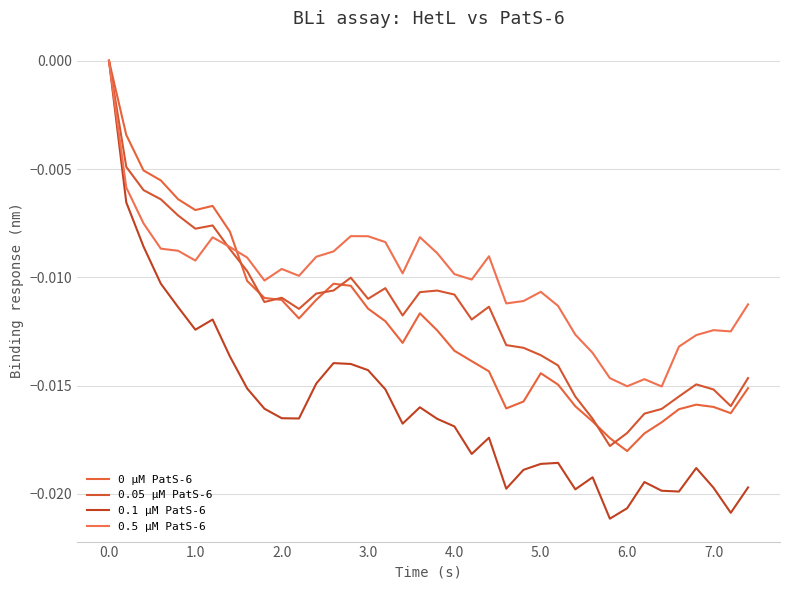

How many distinct data groups are displayed?

4